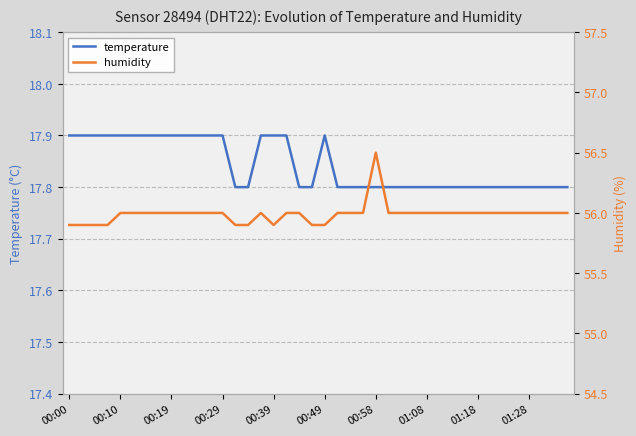

Count the number of data series in this chart.

2